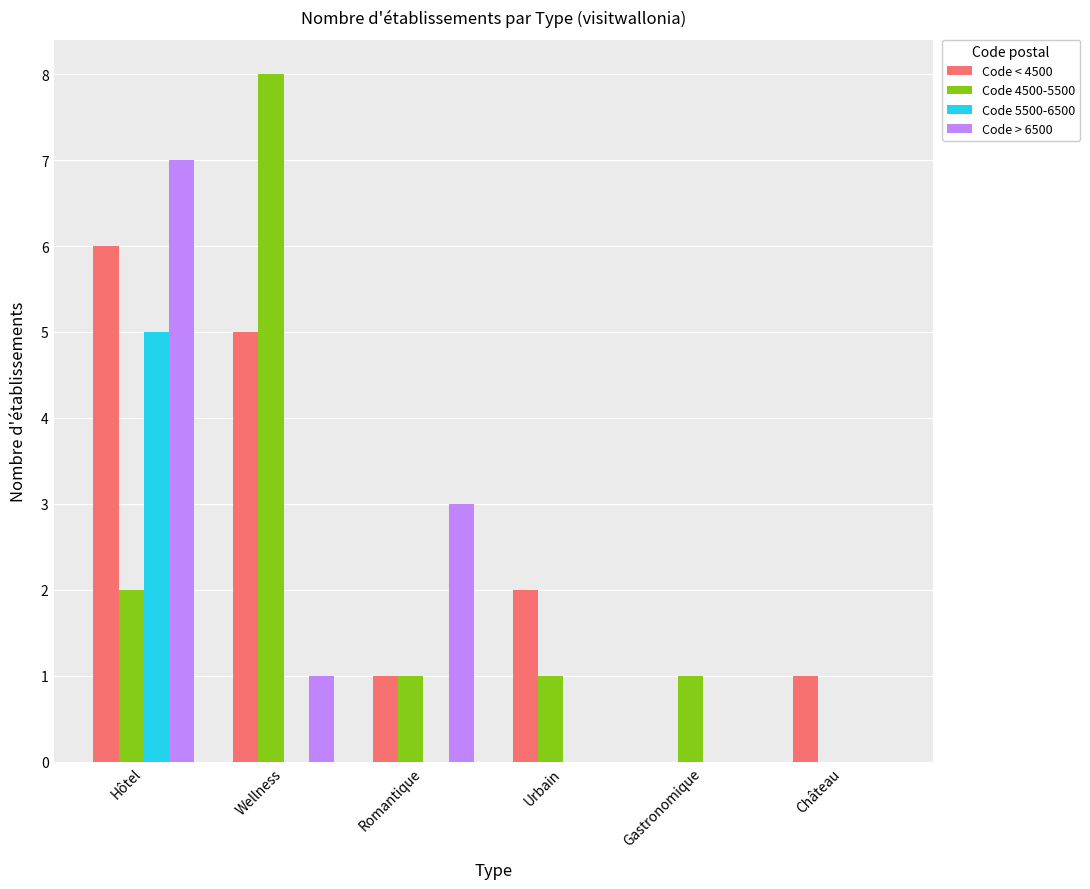

At which category is the sum across all series the highest?

Hôtel